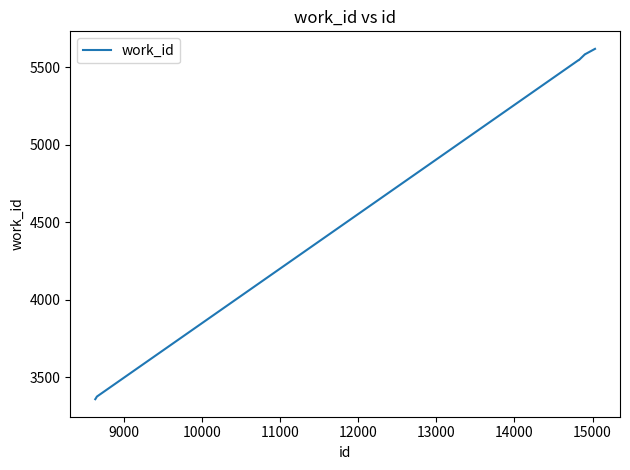

What is the maximum value shown in the chart?

5618